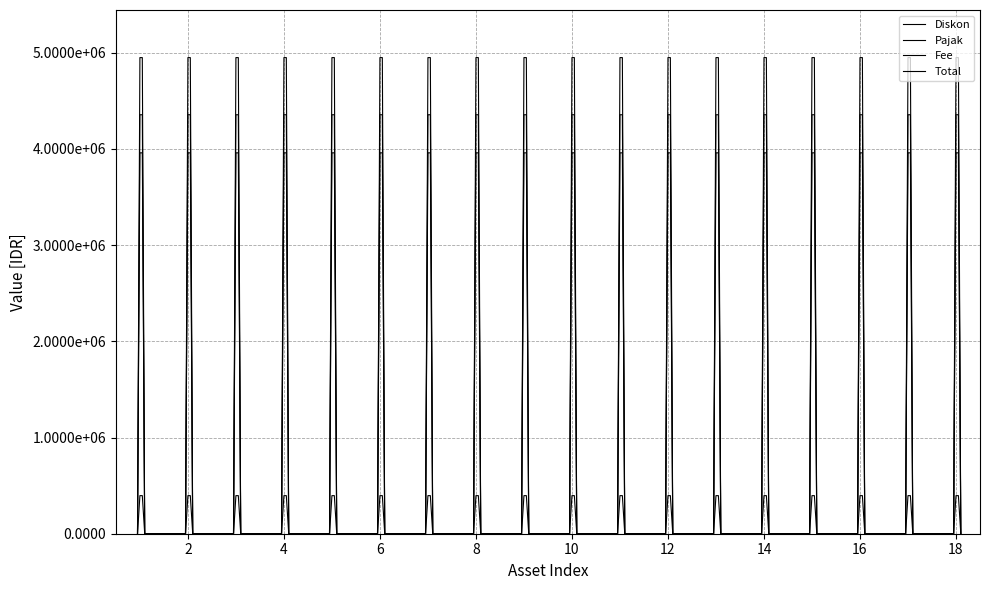

At how many categories does at least one series exceed 1086254?

18